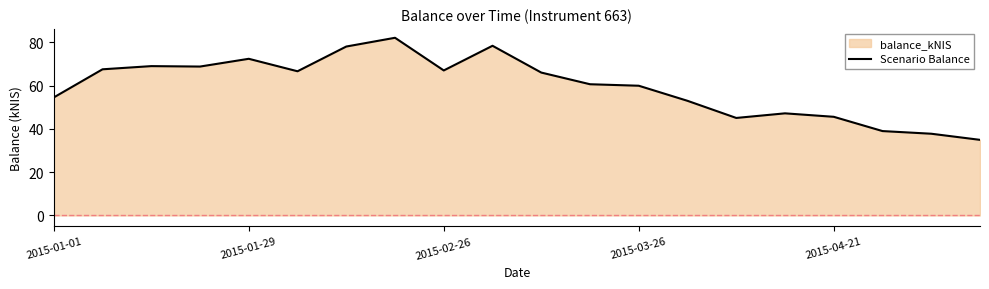

What is the smallest value displayed?

35.0